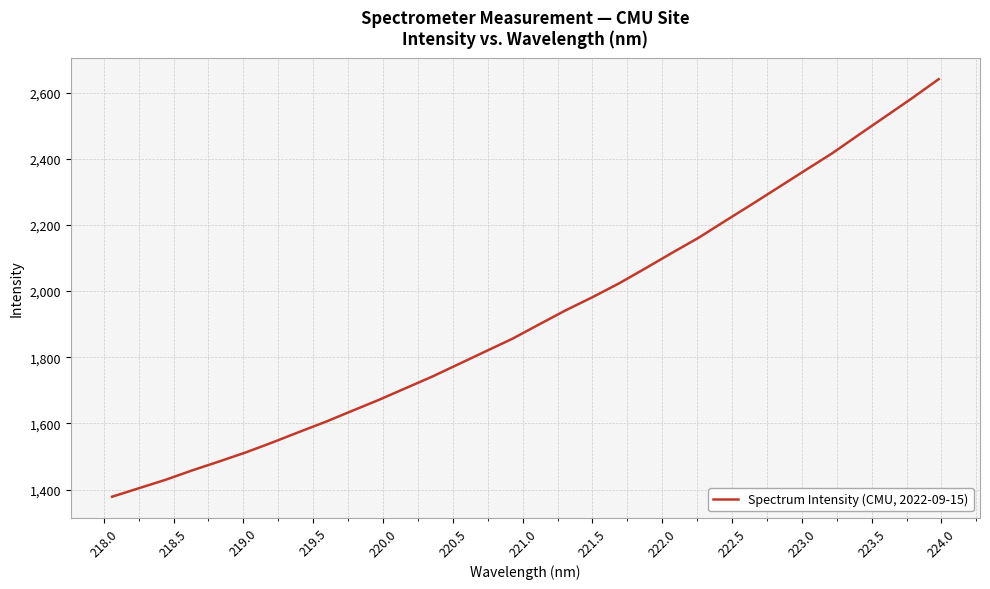

What is the minimum value shown in the chart?

1378.4